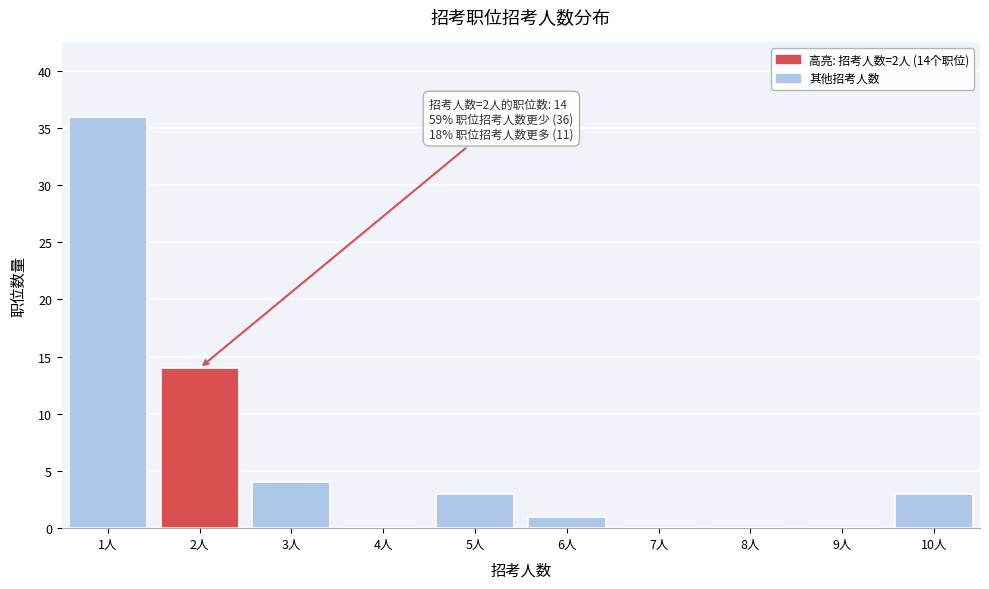

Over which range of the x-axis is the bar tallest?

0.5 to 1.5